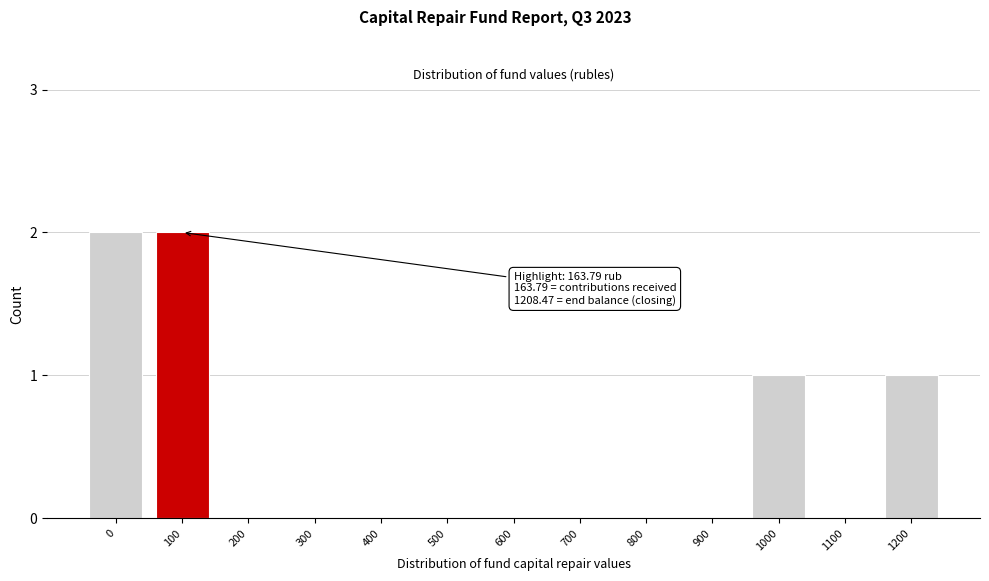

Reading right to left, transcribe all the data shown in this chart.

1200=1	1100=0	1000=1	900=0	800=0	700=0	600=0	500=0	400=0	300=0	200=0	100=2	0=2